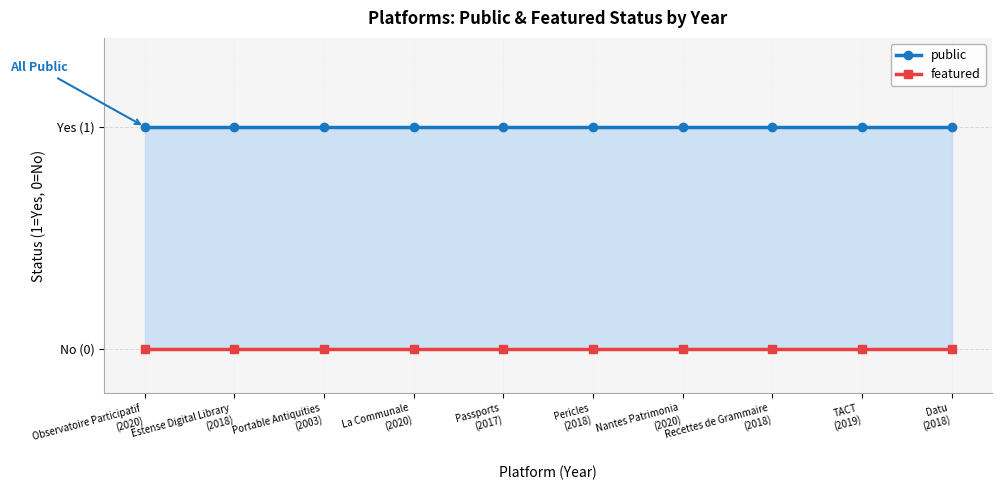

Reading left to right, extract all data points from this chart.

public: 1	1	1	1	1	1	1	1	1	1
featured: 0	0	0	0	0	0	0	0	0	0